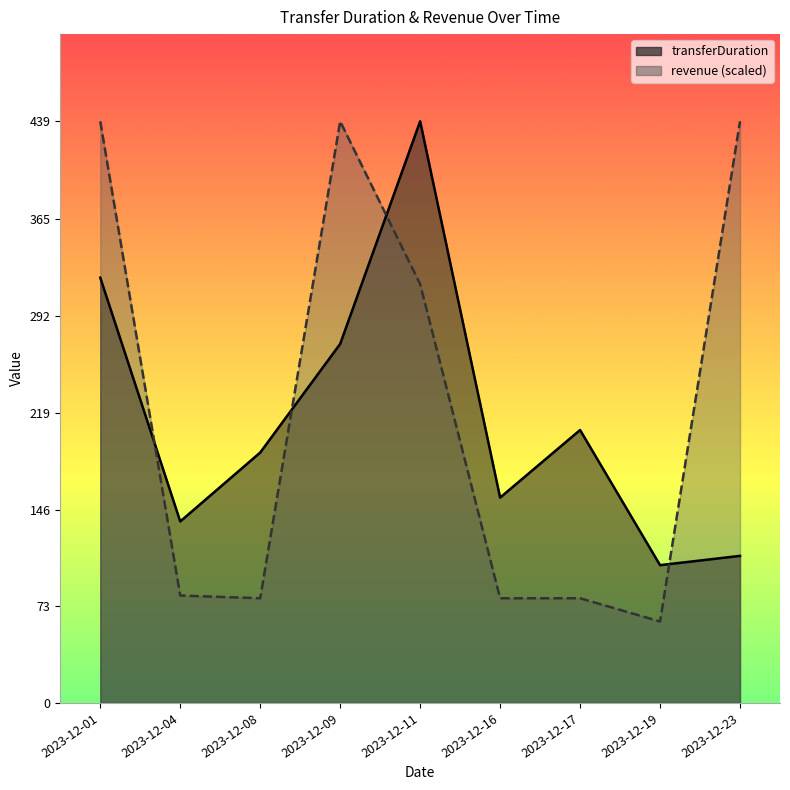

The value of transferDuration at 2023-12-01 is 321.0. True or false?

True